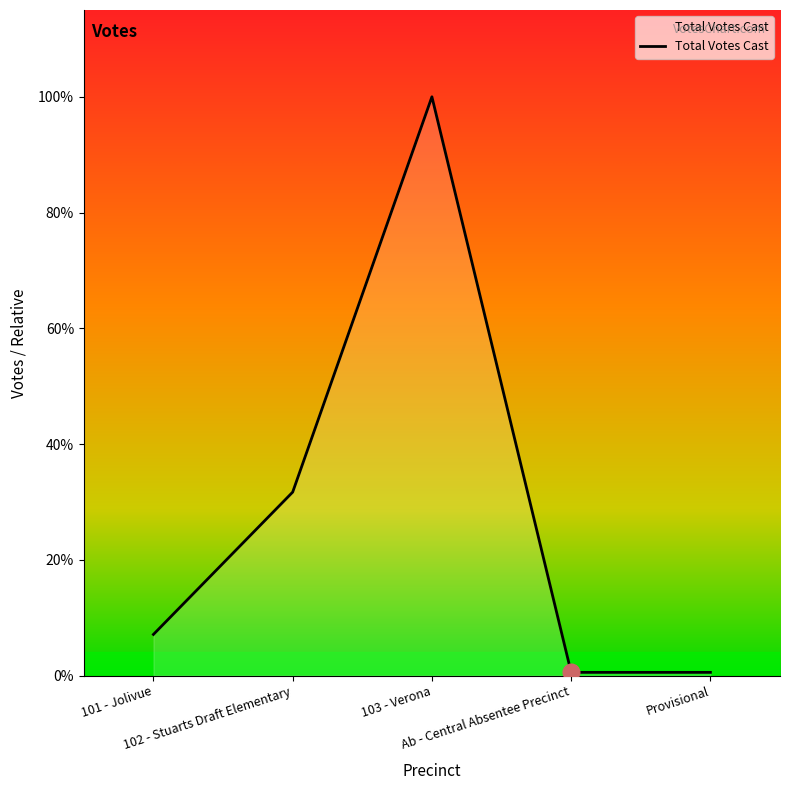

List the labels in order of value, largest first.

103 - Verona, 102 - Stuarts Draft Elementary, 101 - Jolivue, Ab - Central Absentee Precinct, Provisional